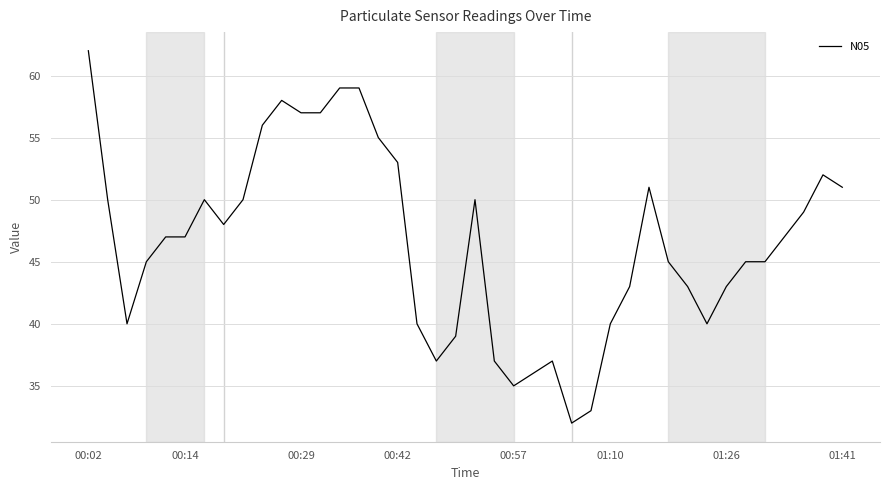

Does the chart display data point markers on the line(s)?

No